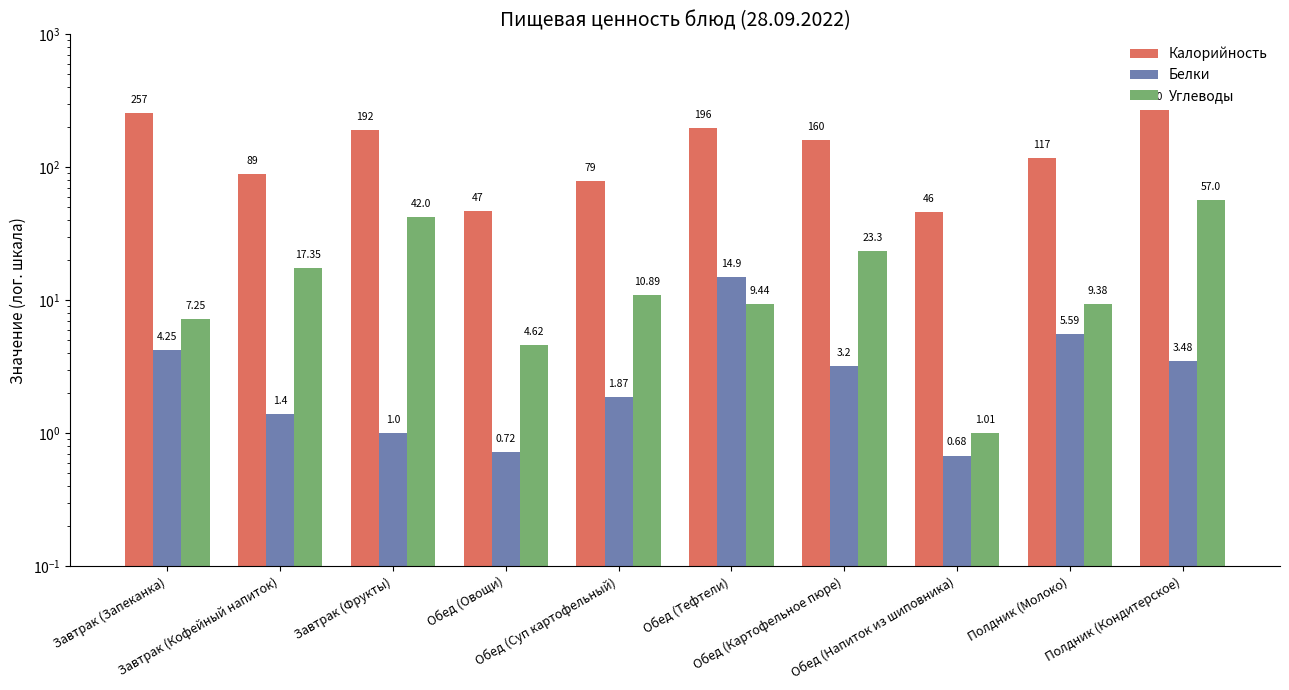

What is the spread (max minus min) of values at Обед (Суп картофельный)?

77.1